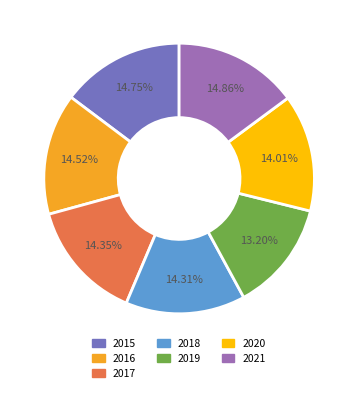

Count the number of slices in the pie.

7